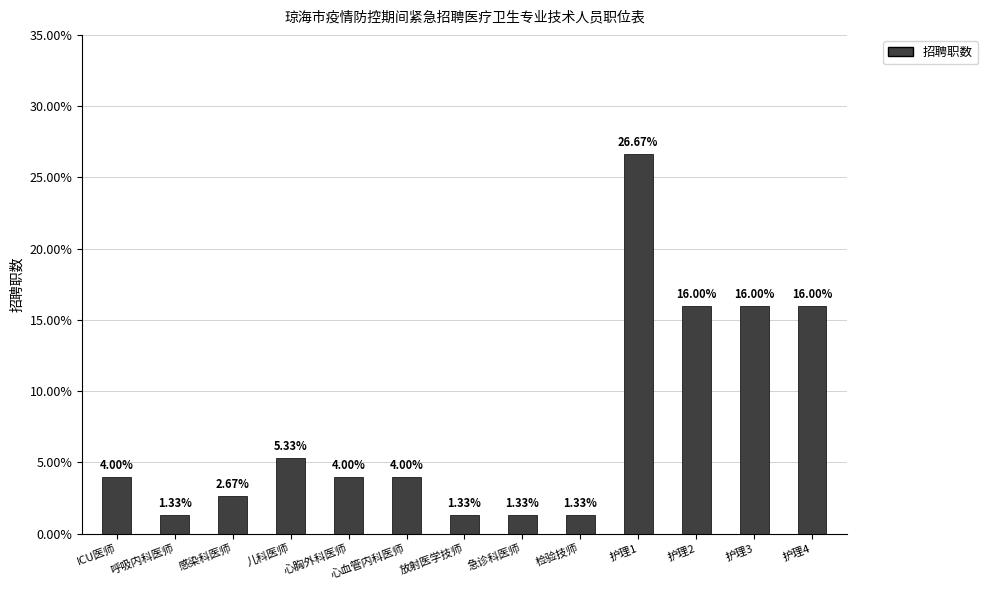

The chart shows a value of 4.0 at 心血管内科医师. True or false?

True